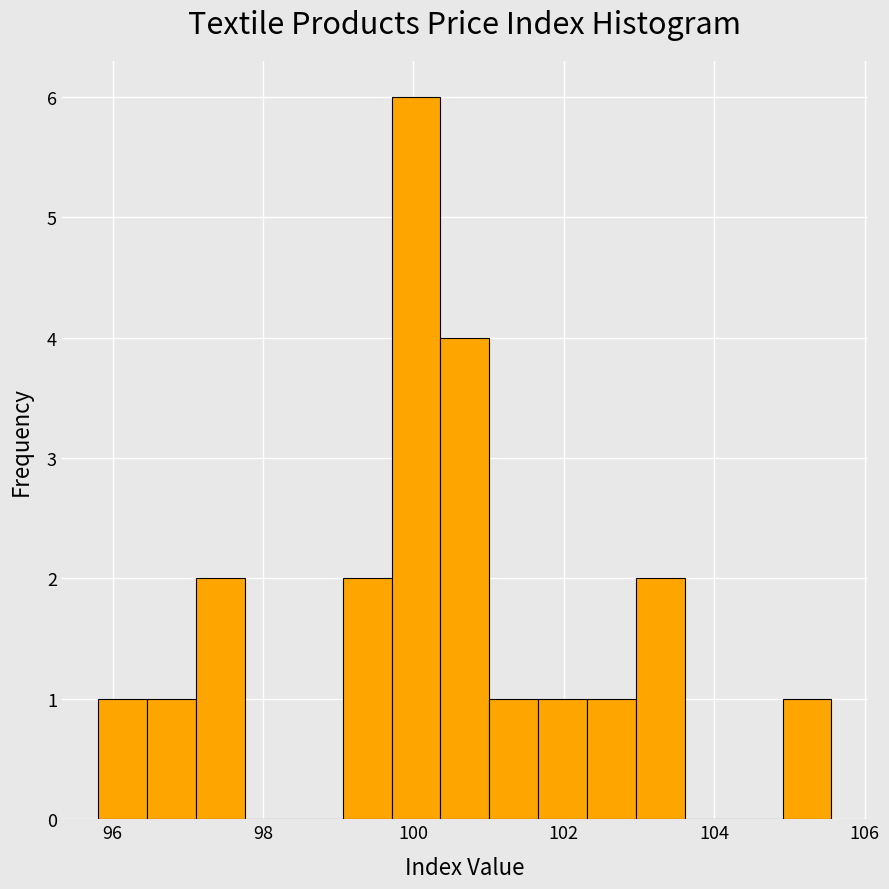

Around what value on the x-axis is the tallest bar? Give the approximate position of its centre, as read against the axis.

100.0